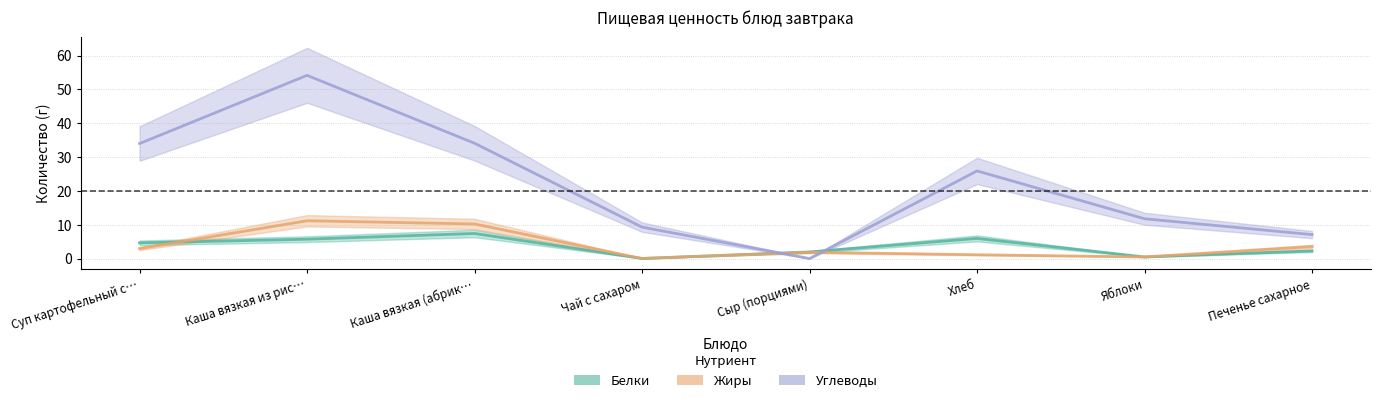

After their last crossing, which series has the higher values: Углеводы or Белки?

Углеводы